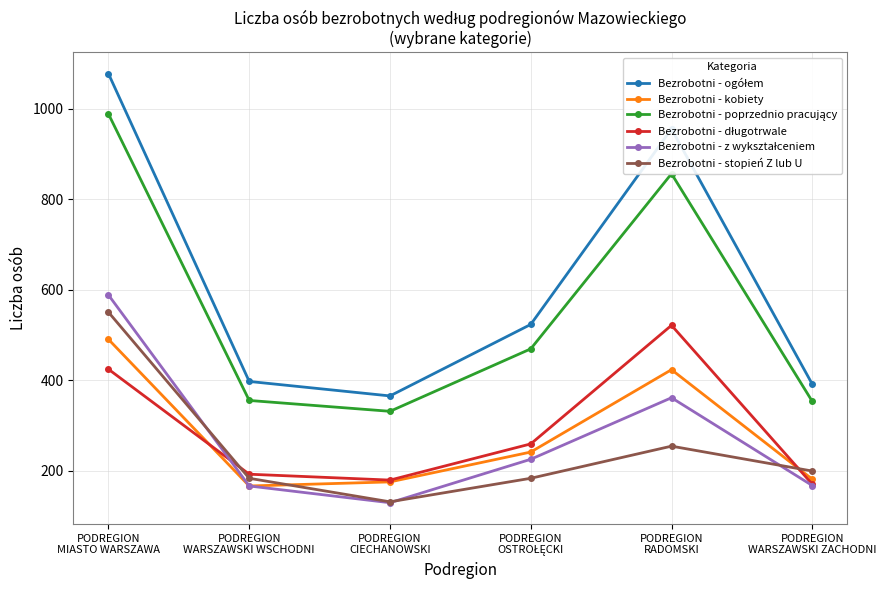

How many categories are shown in the chart?

6